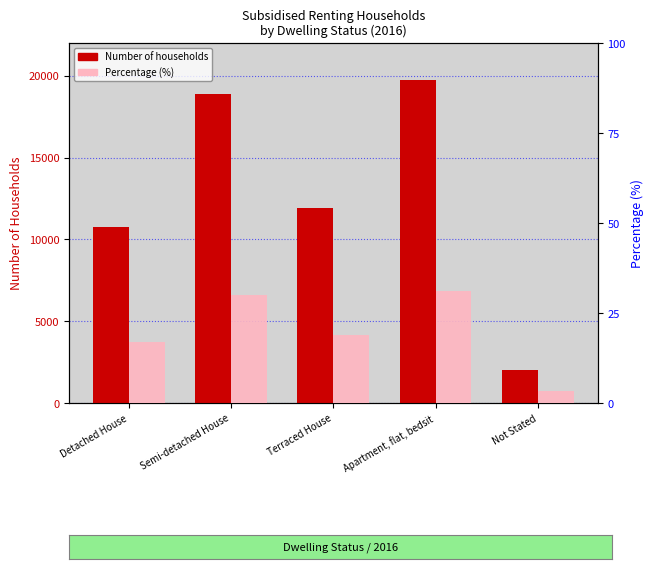

Where is Number of households nearest to the value 10855?

Detached House